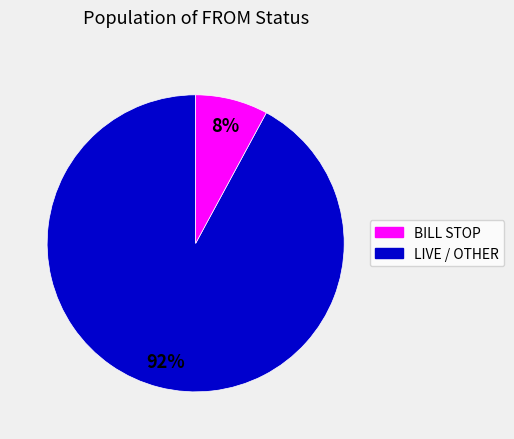

How many slices are in this pie chart?

2